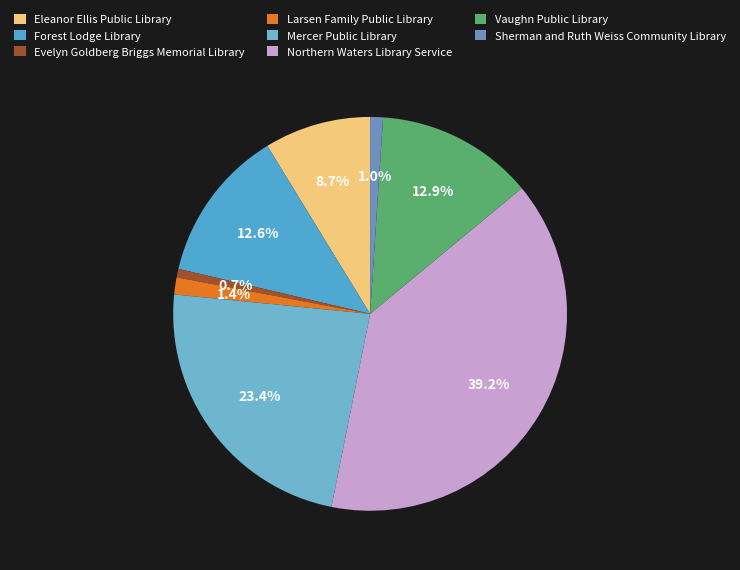

Combined, what portion of the pie is Sherman and Ruth Weiss Community Library and Forest Lodge Library?

13.6%